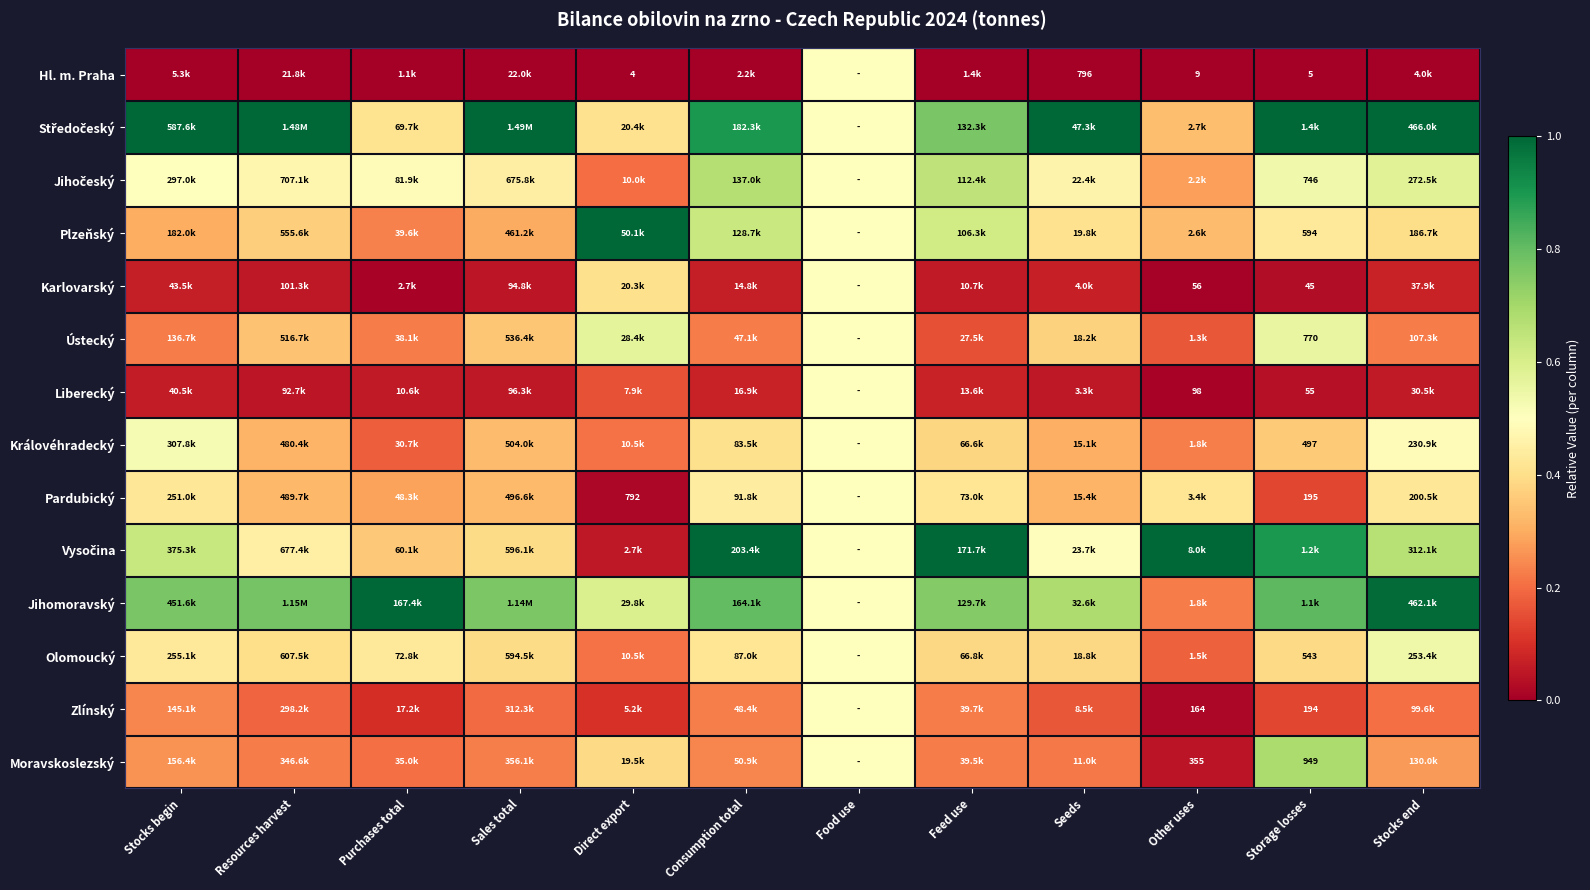

How many data points does each series have?

12